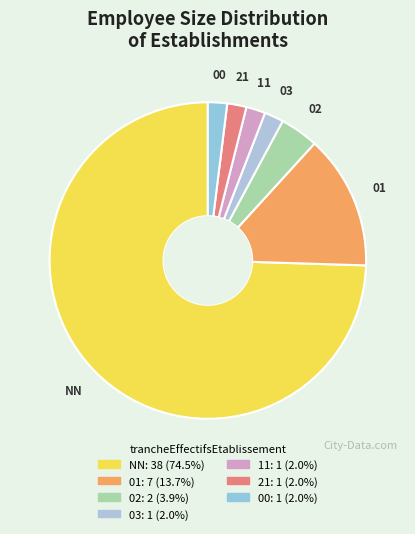

How many slices are in this pie chart?

7